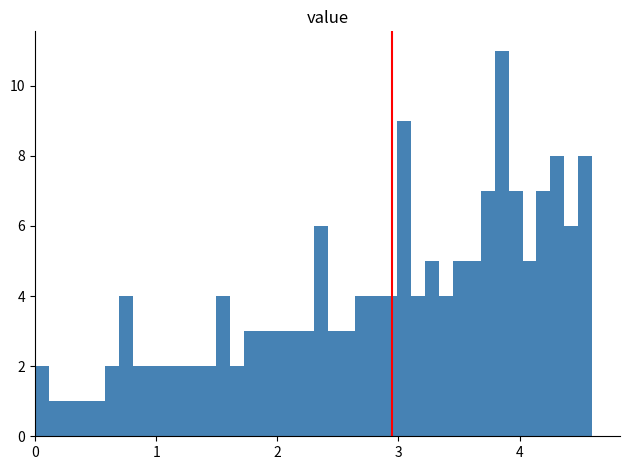

Read against the x-axis, roughly where is the centre of the tallest bar?

3.9